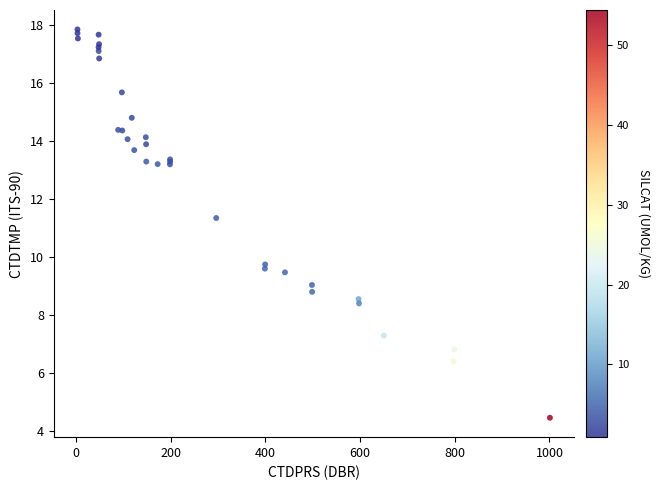

What Y value in the scatter plot is closest to 11?

11.3